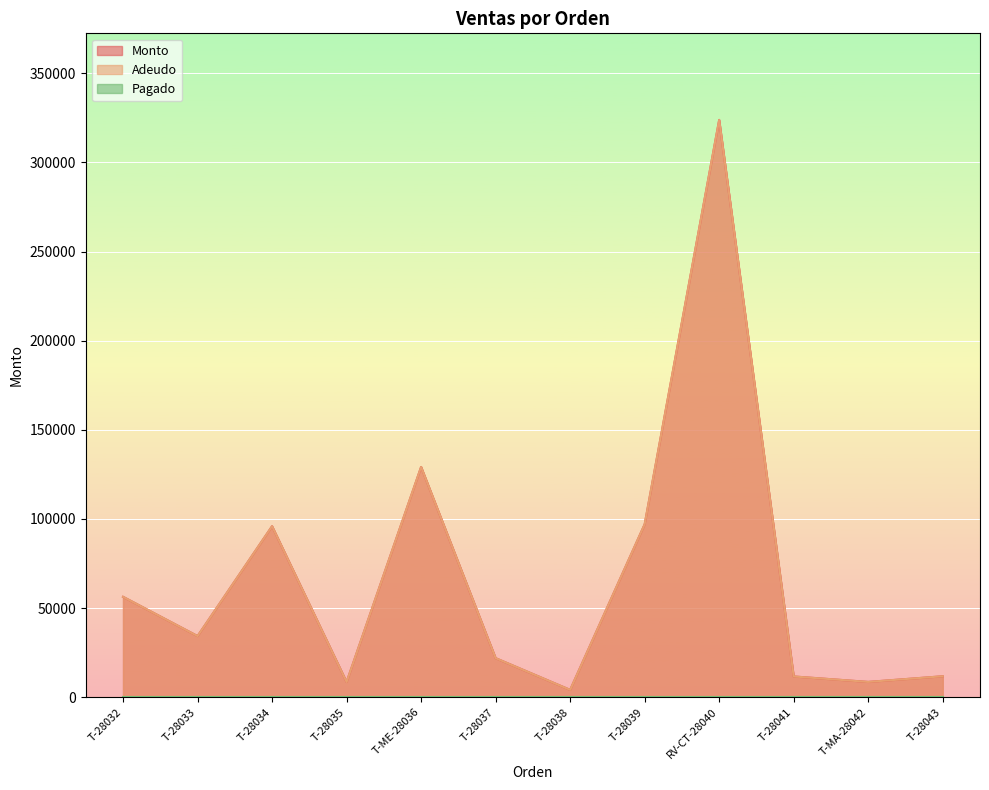

What is the value of the Adeudo point at the 9th from the left?

323855.0